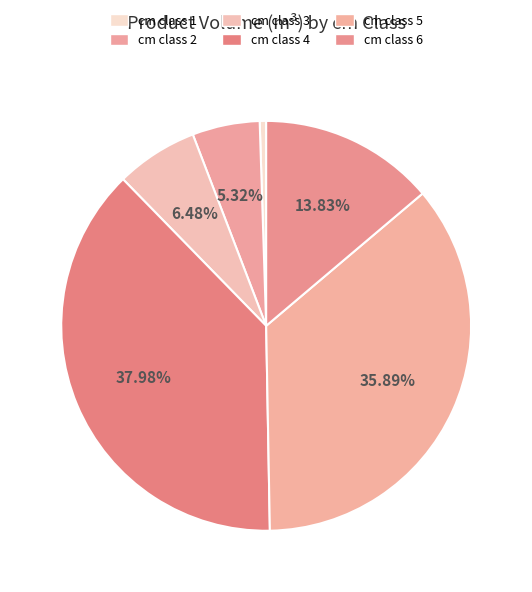

Does any single category account for the majority?

No